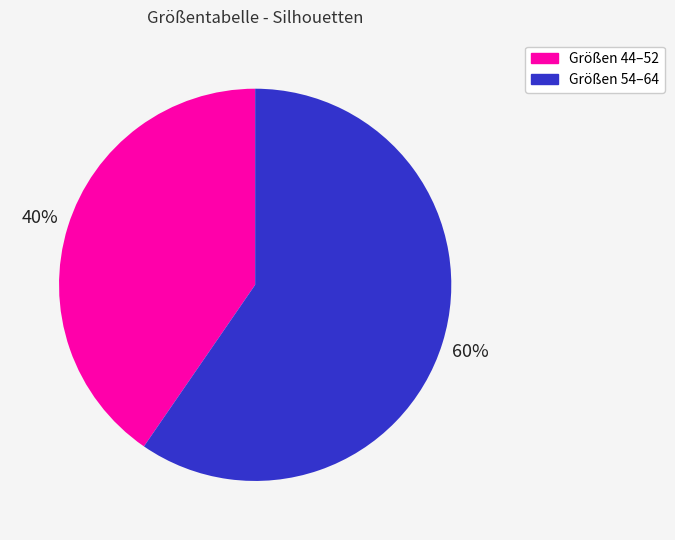

Rank the categories by value from highest to lowest.

Größen 54–64, Größen 44–52